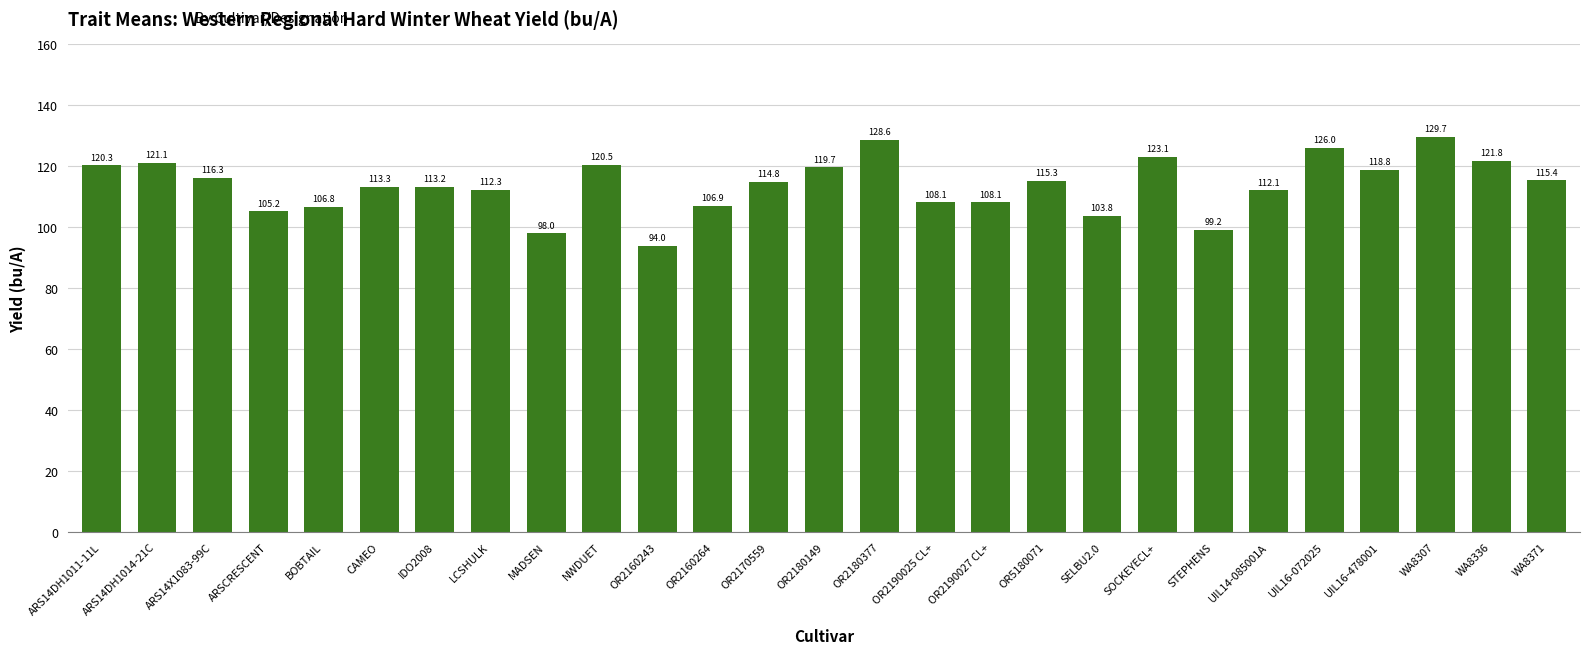

The chart shows a value of 106.9 at OR2160264. True or false?

True